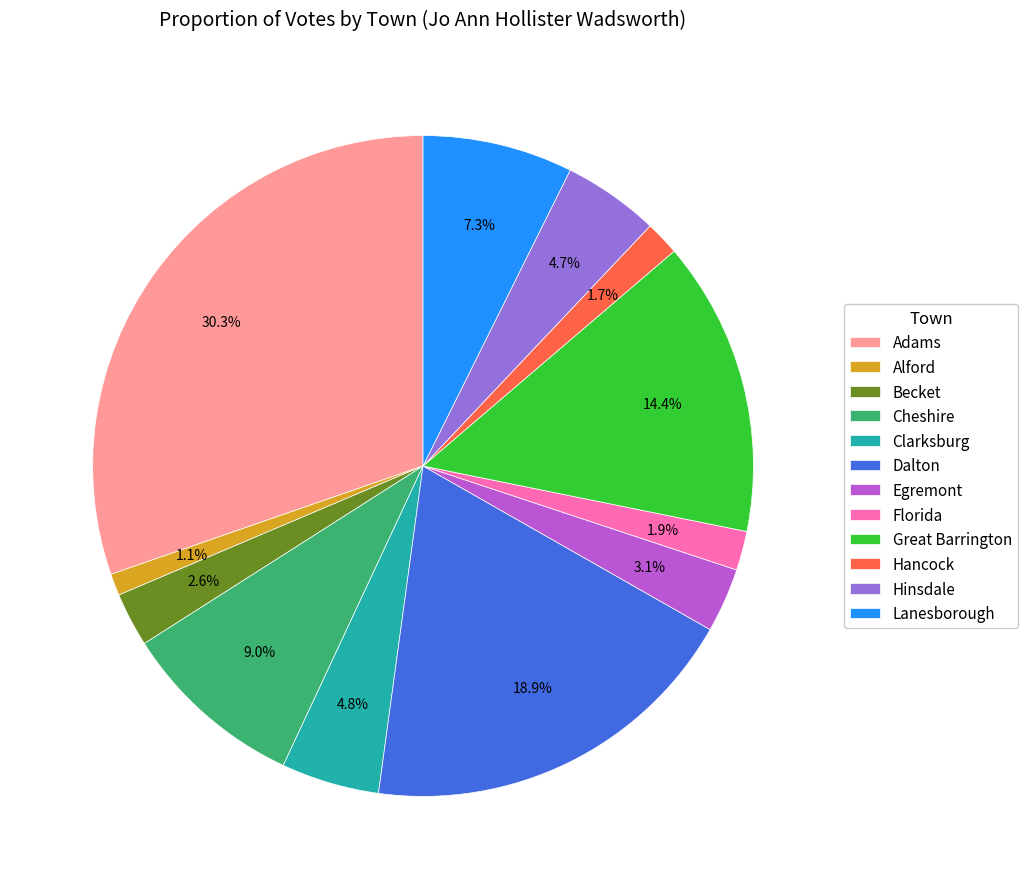

Count the number of slices in the pie.

12